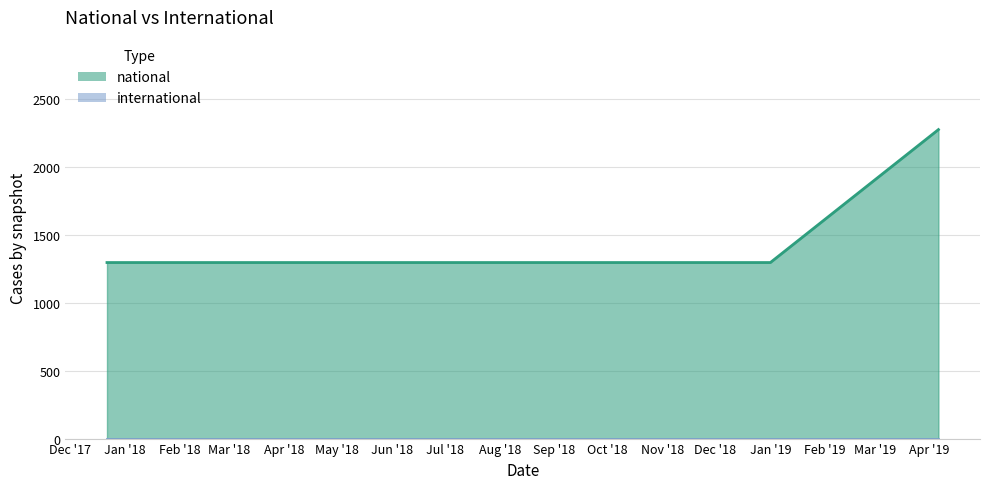

At how many categories does at least one series exceed 292?

6